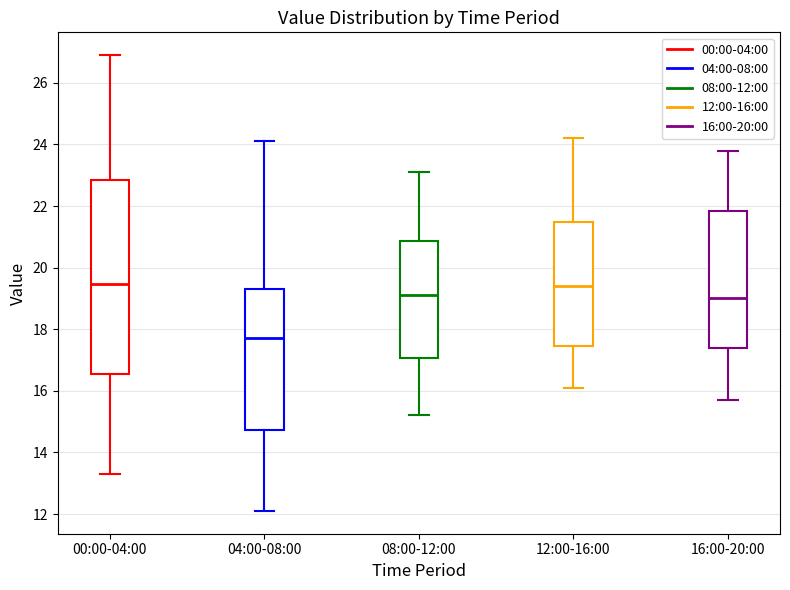

Reading left to right, transcribe this box plot: for each box, give where its median line is, the range the box spans, and where its two whiskers end, as read against the y-axis. The values are not printed on the chart, so give them approximately, as read against the axis.

00:00-04:00: median 19.4, box 16.6 to 22.8, whiskers 13.4 to 27.0
04:00-08:00: median 17.8, box 14.8 to 19.4, whiskers 12.2 to 24.2
08:00-12:00: median 19.2, box 17.0 to 20.8, whiskers 15.2 to 23.2
12:00-16:00: median 19.4, box 17.4 to 21.4, whiskers 16.2 to 24.2
16:00-20:00: median 19.0, box 17.4 to 21.8, whiskers 15.8 to 23.8